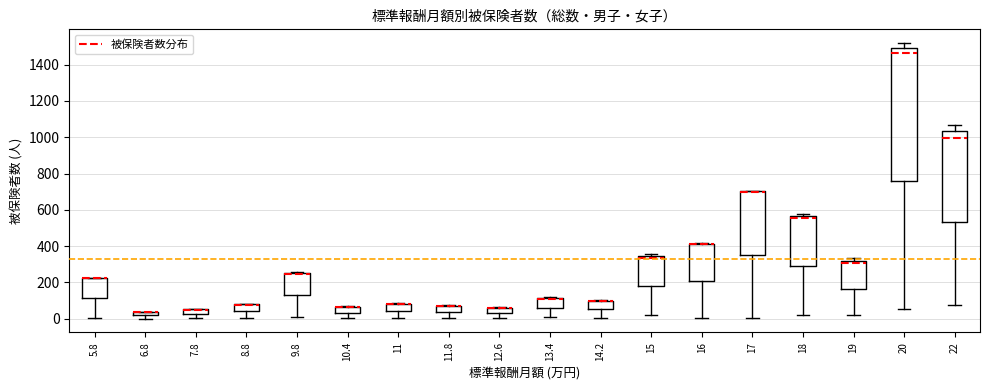

Which box is the tallest, from its lower edge to its upper edge?

20